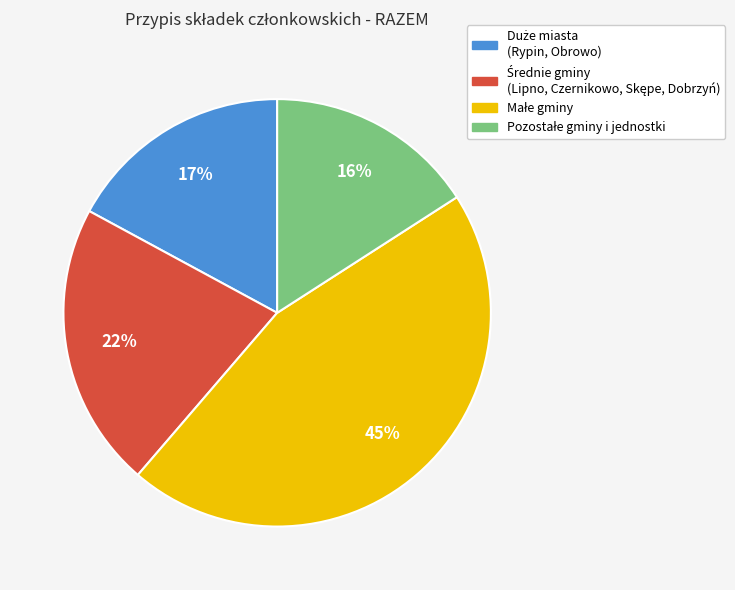

To the nearest percent, what is the average slice percentage?

25%